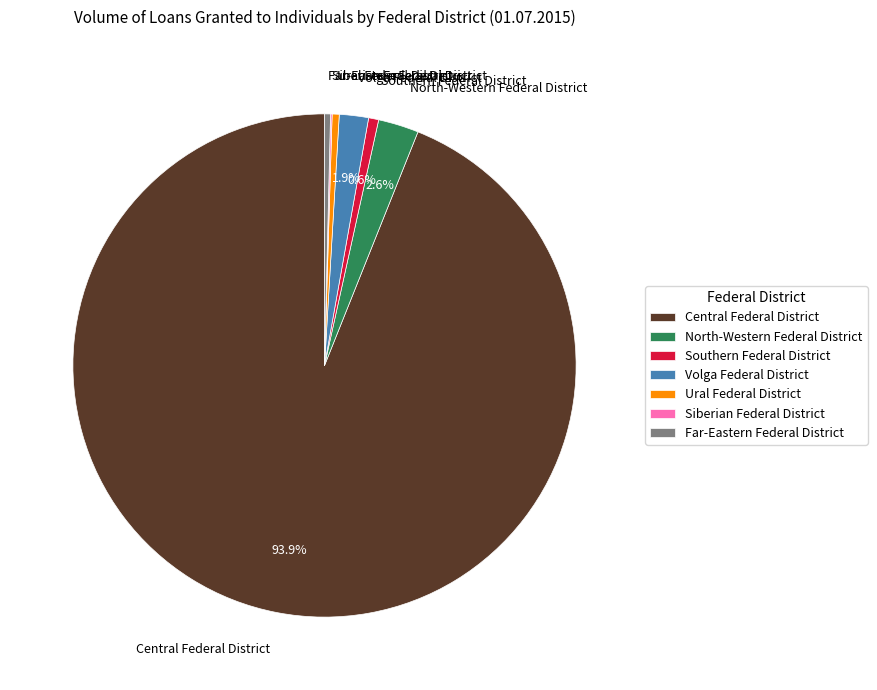

Is there any slice that represents more than half of the pie?

Yes